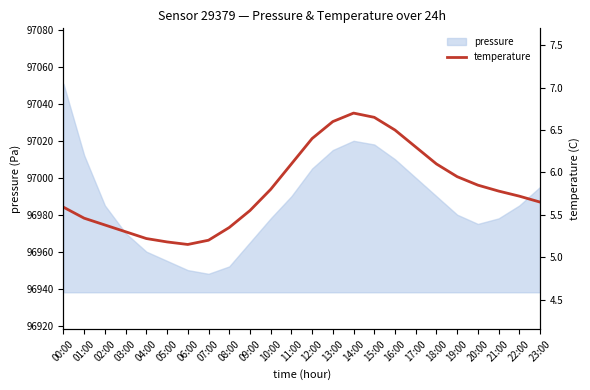

The value at 08:00 is 1.3. True or false?

False